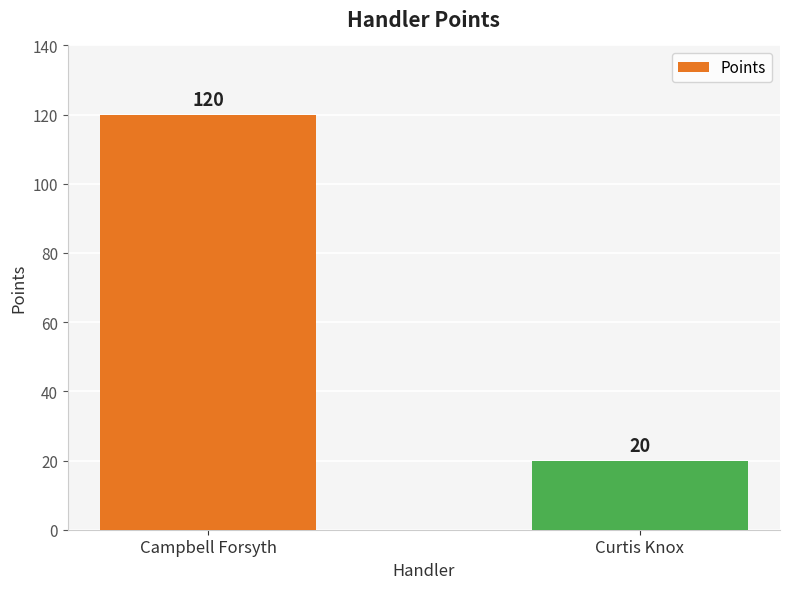

What is the value of the 2nd bar from the left?

20